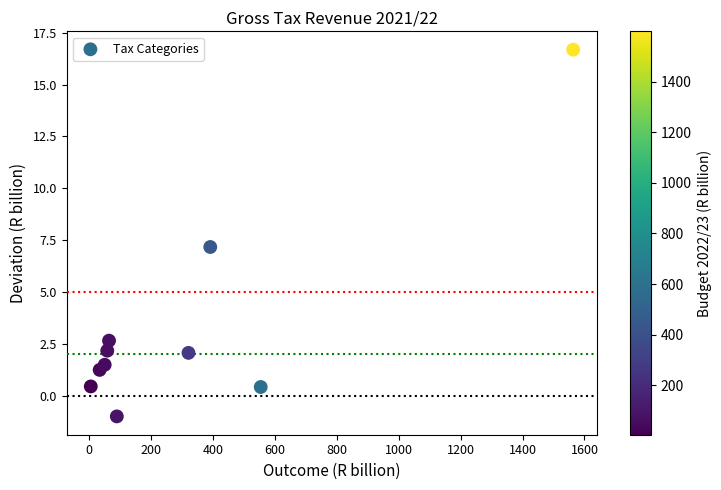

What is the average Y value?

3.3